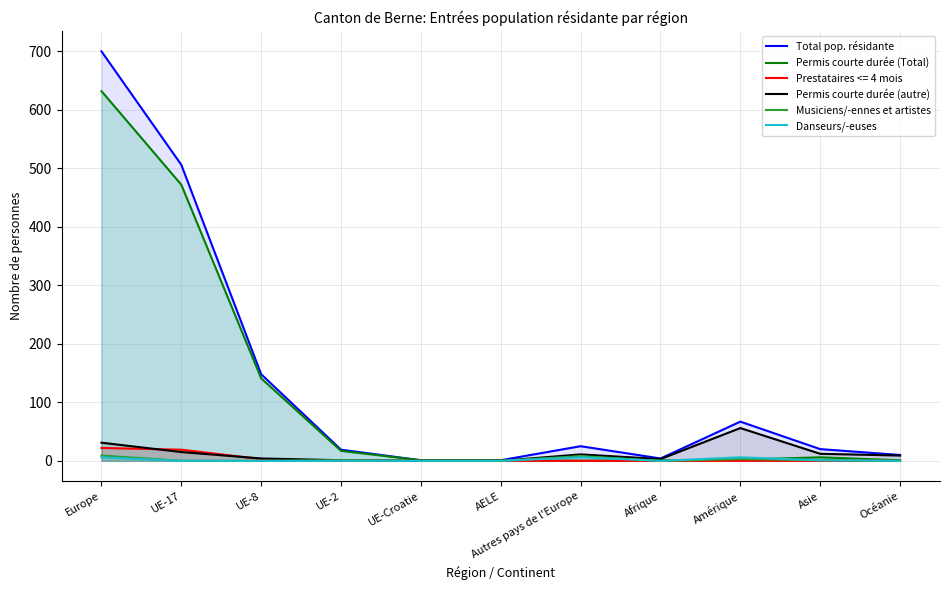

At which label is Danseurs/-euses closest to 3?

Asie